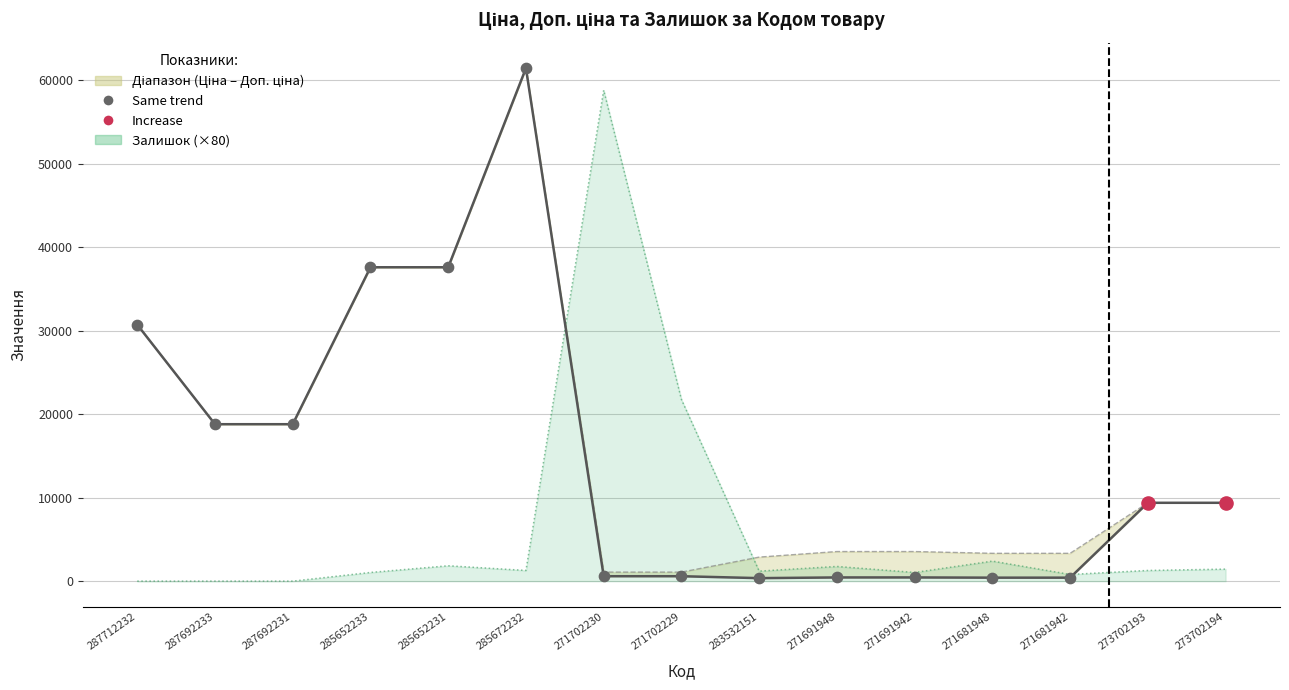

At which category is the sum across all series the highest?

285672232